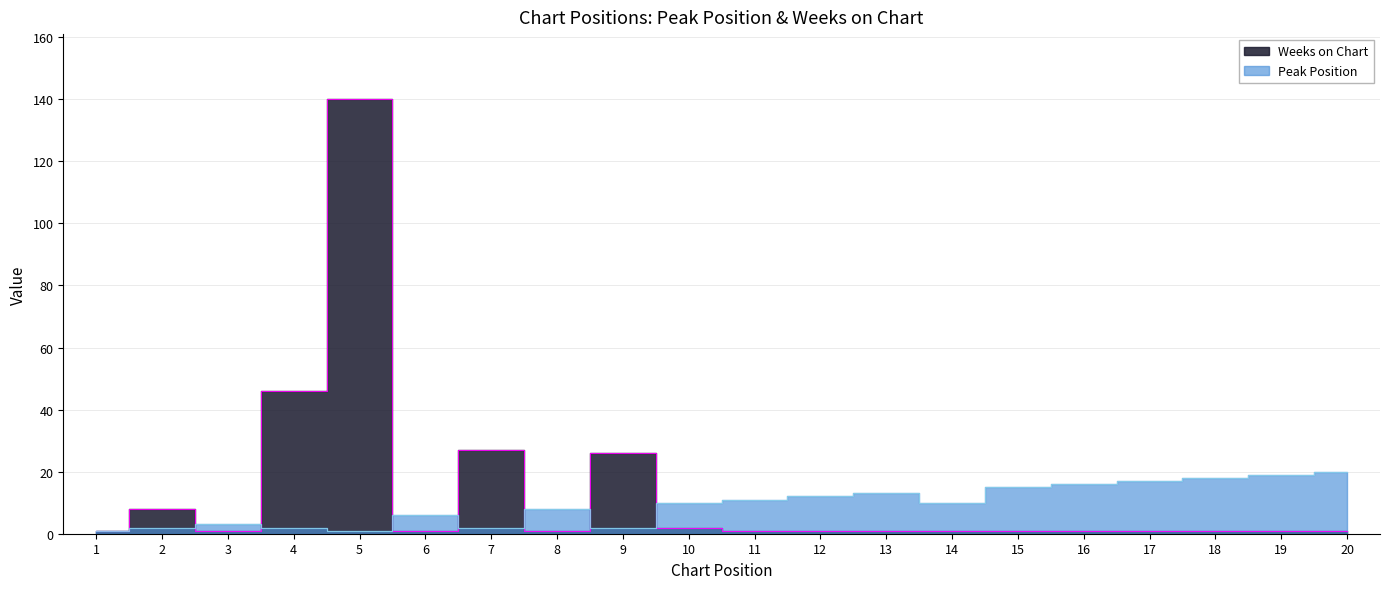

True or false: Weeks on Chart has more than 2 interior local peaks.

True